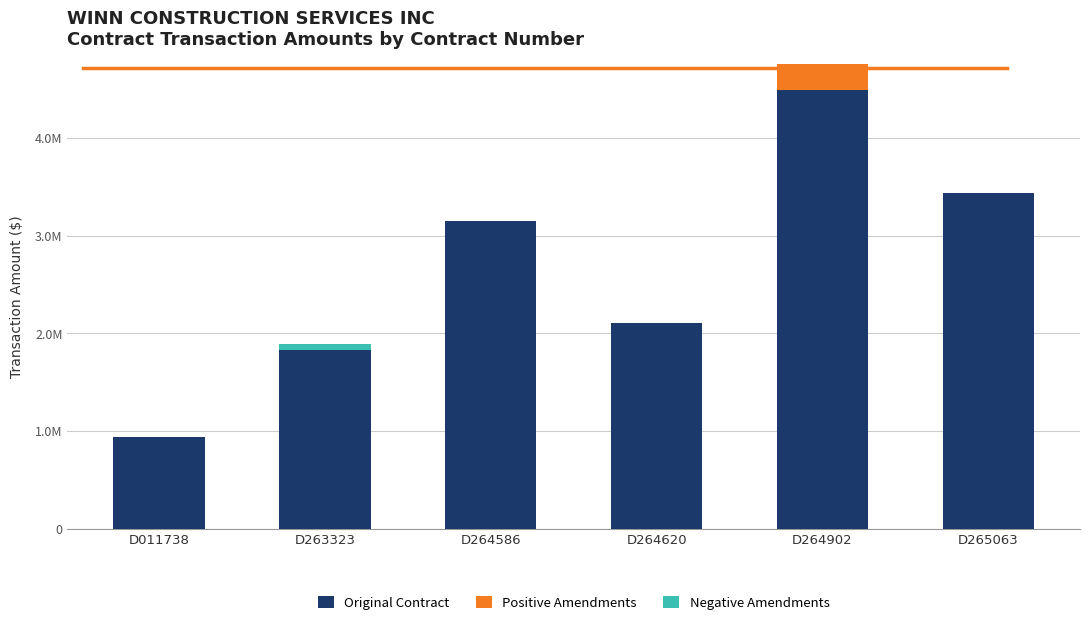

What are all the series names shown in the legend?

Original Contract, Positive Amendments, Negative Amendments